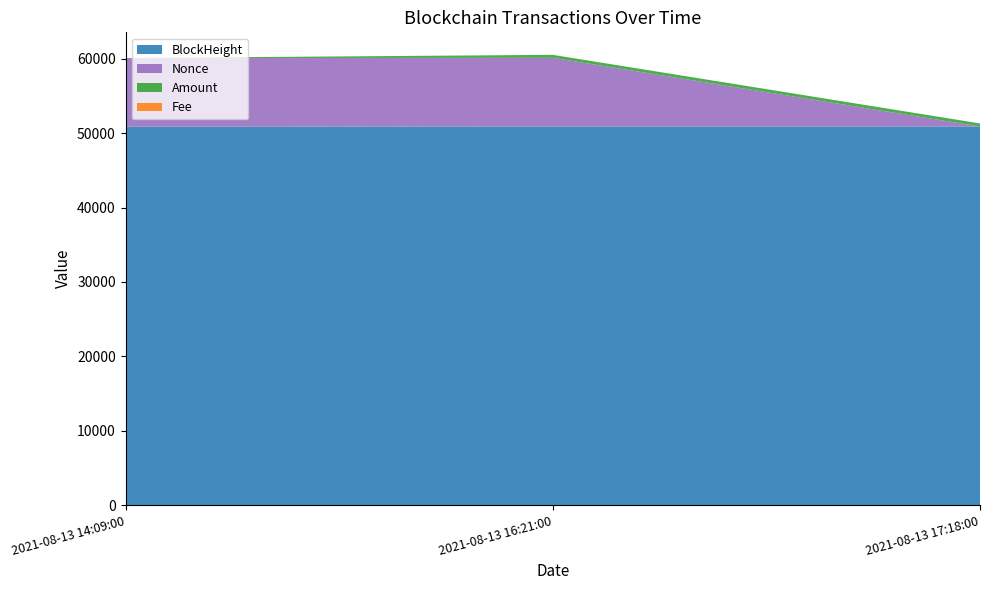

Reading left to right, list all the values displayed in this chart.

BlockHeight: 2021-08-13 14:09:00=50858.0	2021-08-13 16:21:00=50888.0	2021-08-13 17:18:00=50893.0
Nonce: 2021-08-13 14:09:00=9224.0	2021-08-13 16:21:00=9232.0	2021-08-13 17:18:00=0.0
Amount: 2021-08-13 14:09:00=9.0	2021-08-13 16:21:00=399.9	2021-08-13 17:18:00=407.8
Fee: 2021-08-13 14:09:00=0.0	2021-08-13 16:21:00=0.0	2021-08-13 17:18:00=0.1